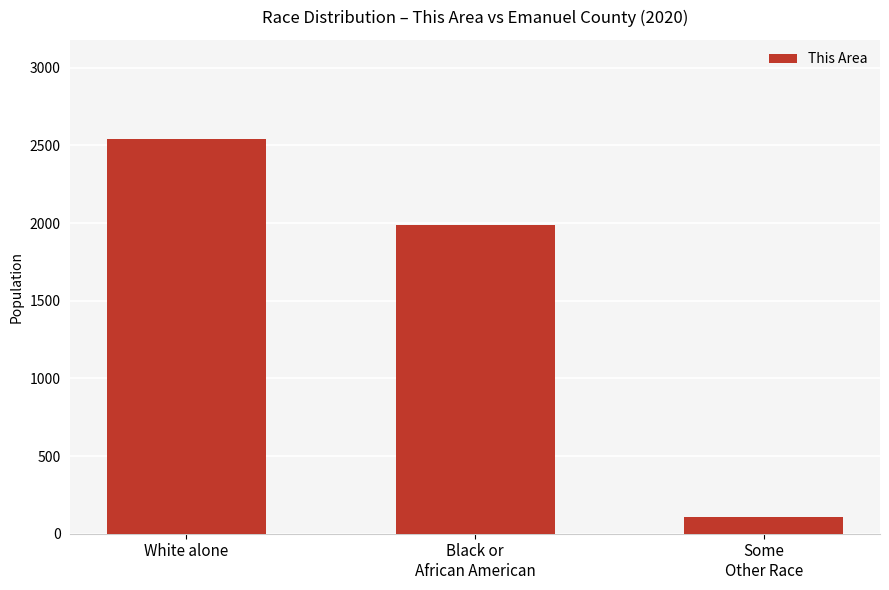

List the labels in order of value, largest first.

White alone, Black or
African American, Some
Other Race